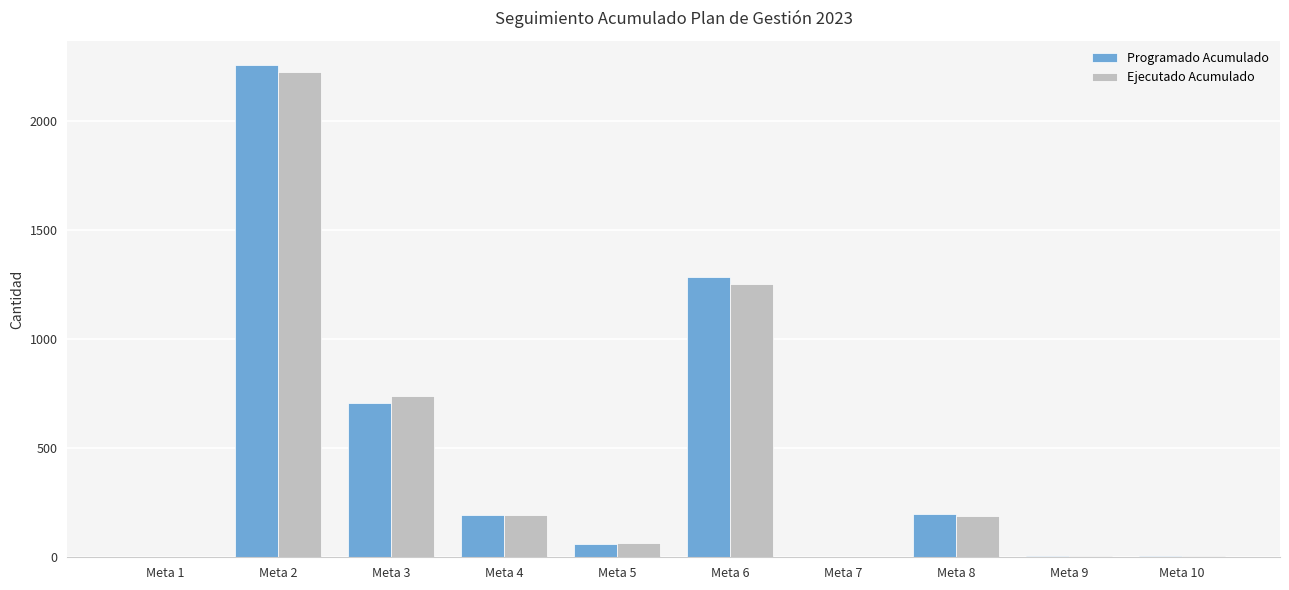

What is the greatest value displayed?

2254